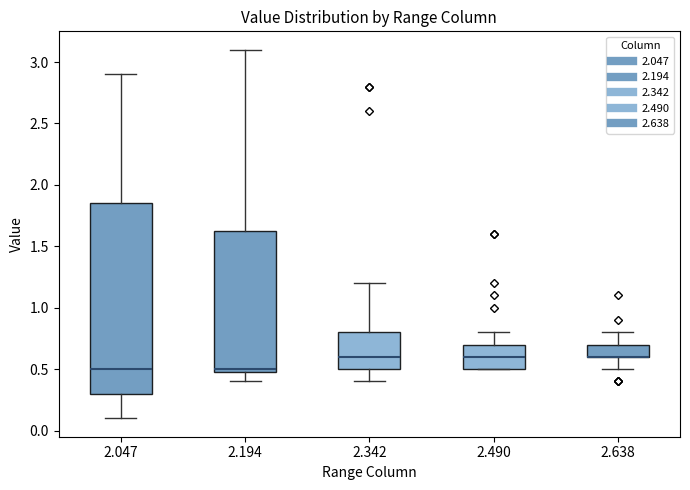

Which box is the tallest, from its lower edge to its upper edge?

2.047